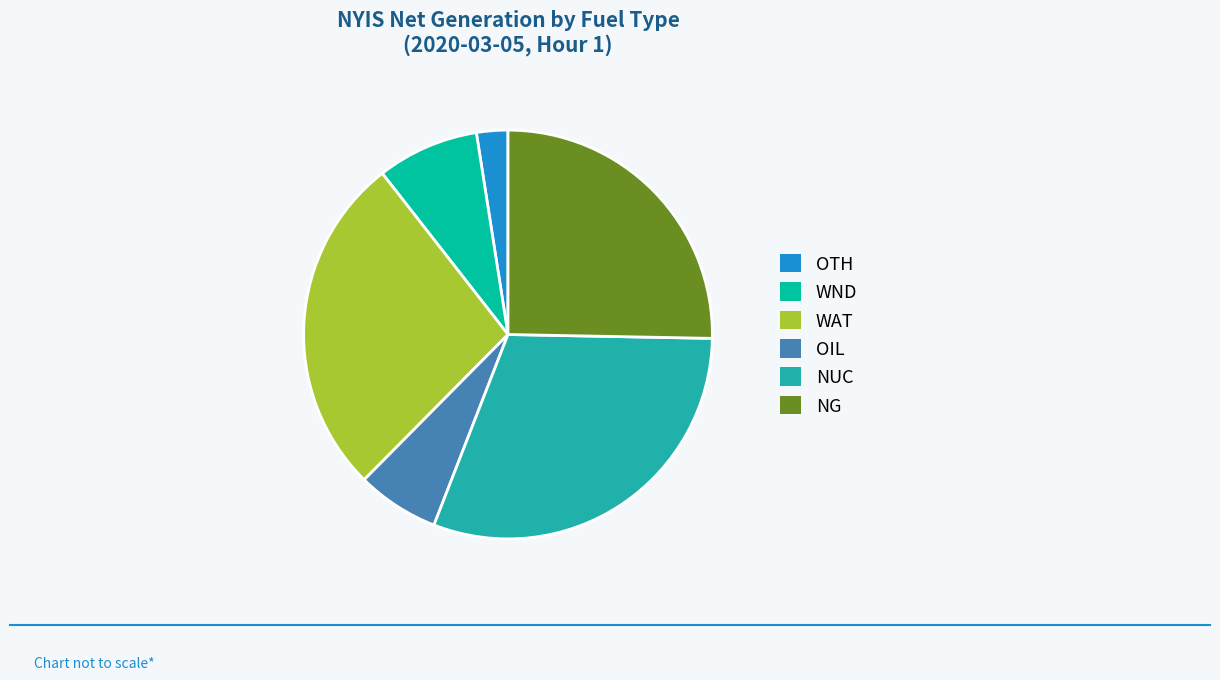

Does WND represent more than half of the total?

No